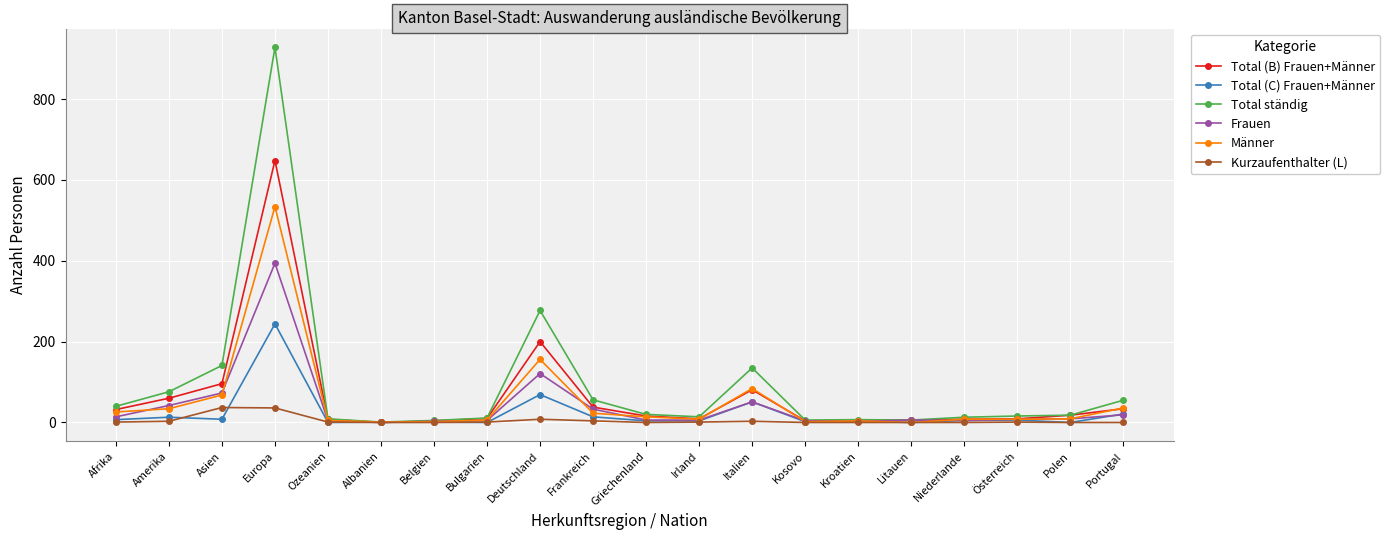

Where is the first local maximum for Männer?

Europa